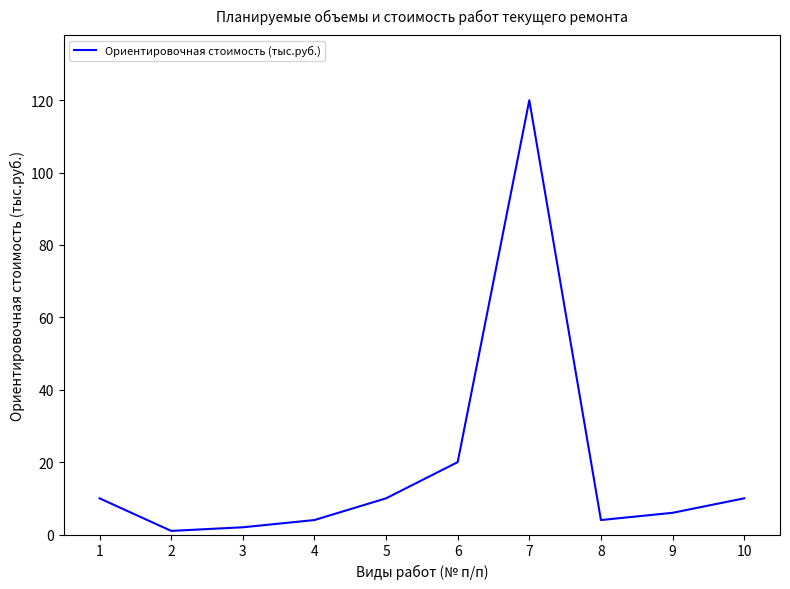

The chart shows a value of 6 at 9. True or false?

True